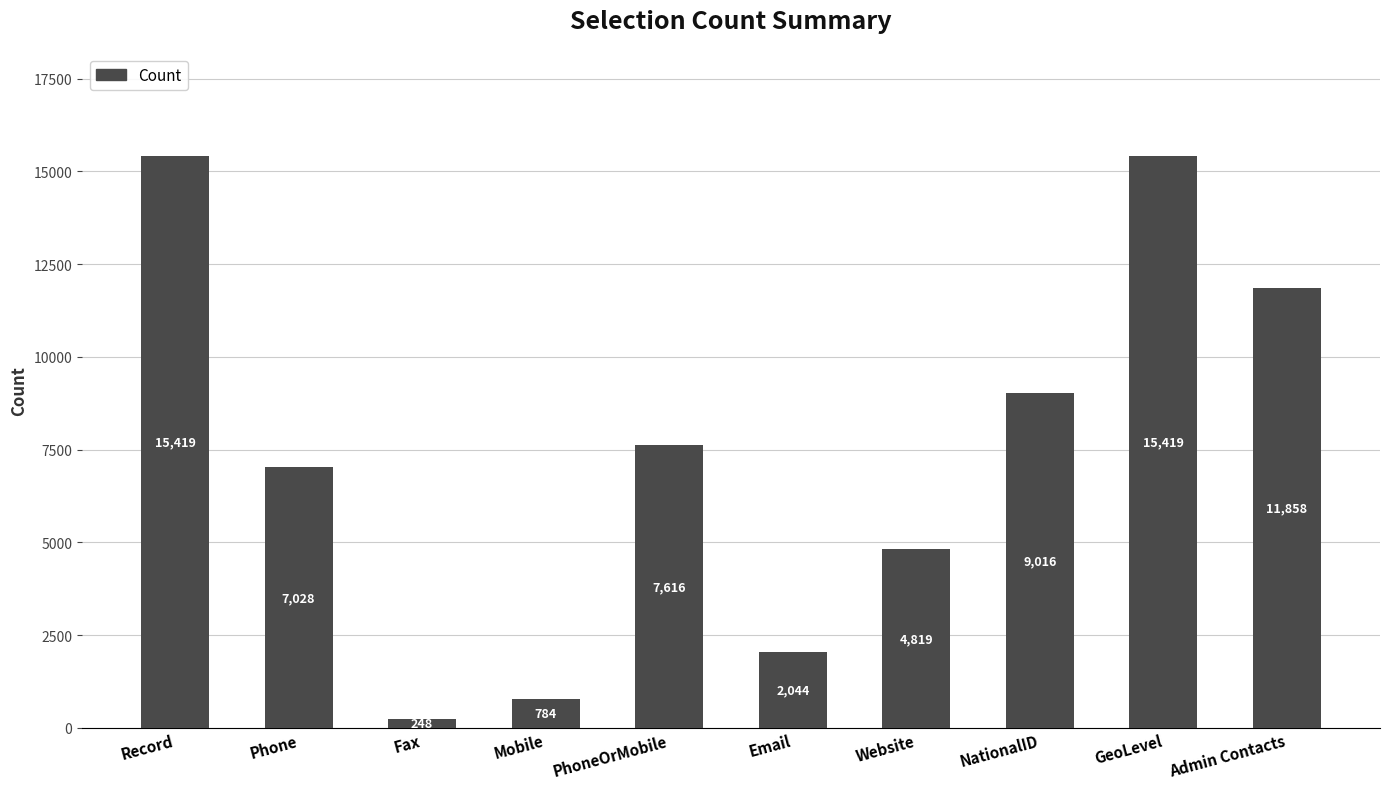

What is the maximum value shown in the chart?

15419